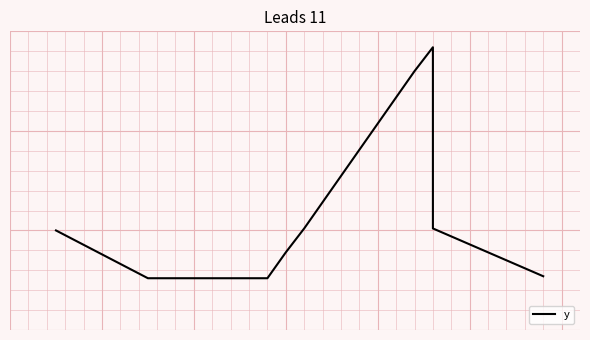

How many distinct data groups are displayed?

1